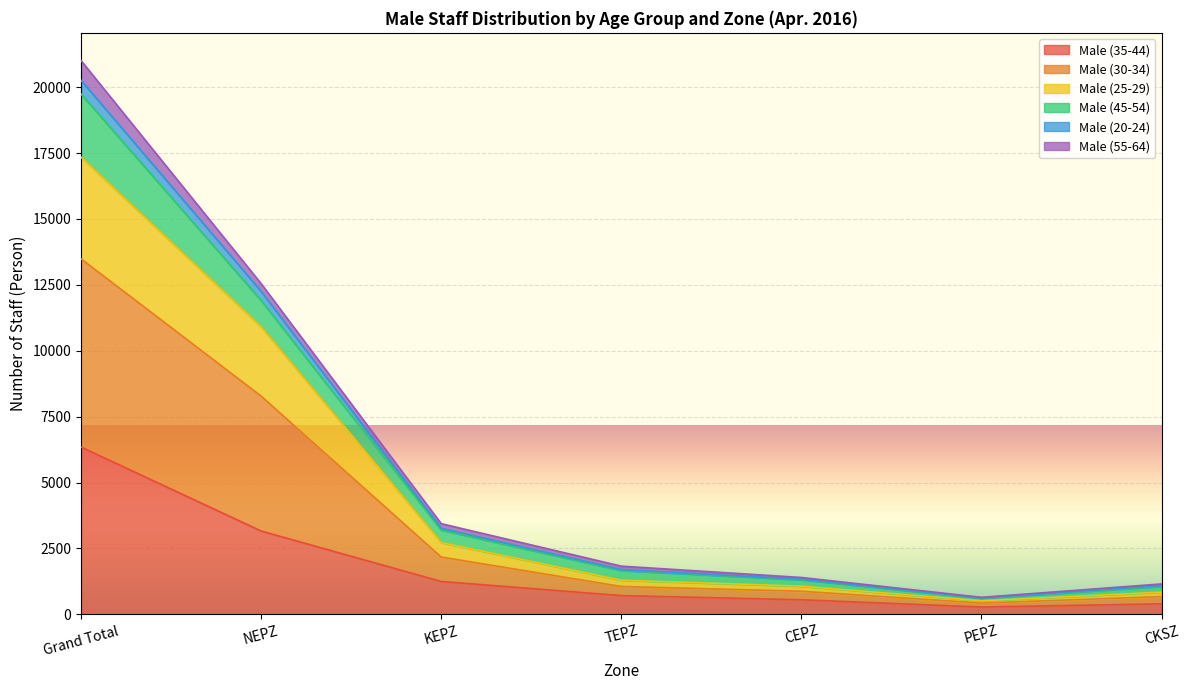

True or false: Male (25-29) and Male (30-34) intersect in this chart.

False